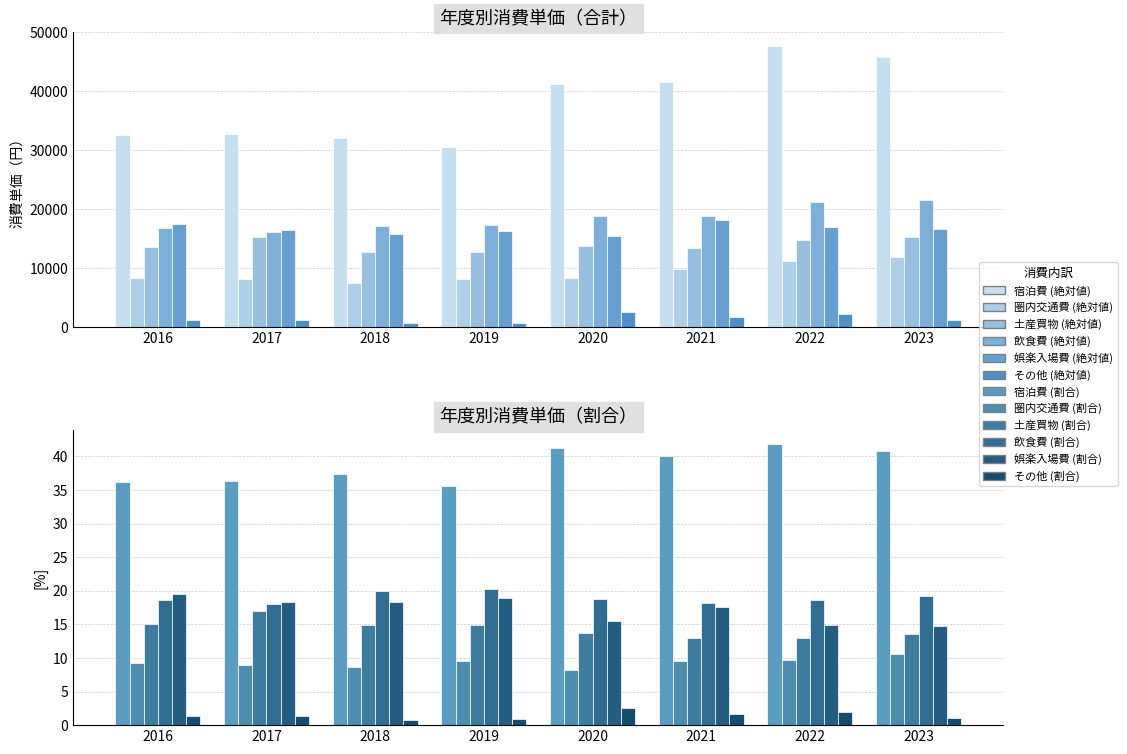

What is the difference between the second highest and minimum values in the 娯楽入場費 series?

4.1